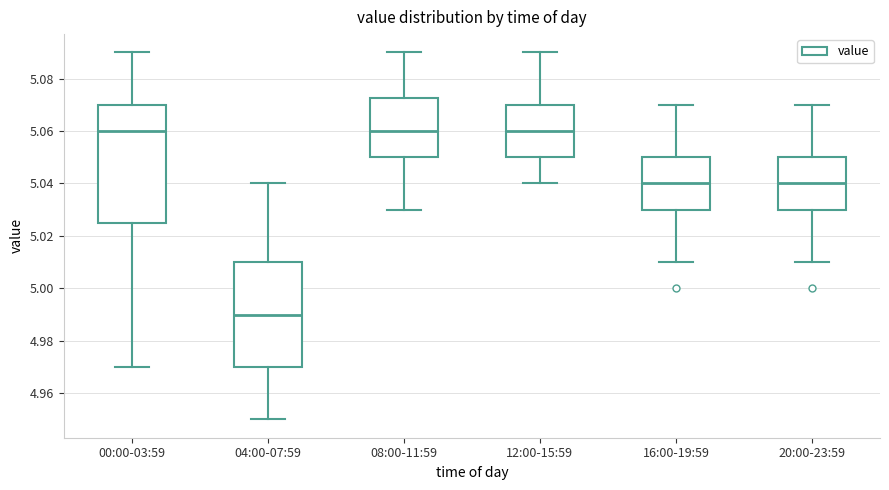

Where is the lower edge of the box for 16:00-19:59 on the y-axis? The values are not printed on the chart, so give them approximately, as read against the axis.

5.030